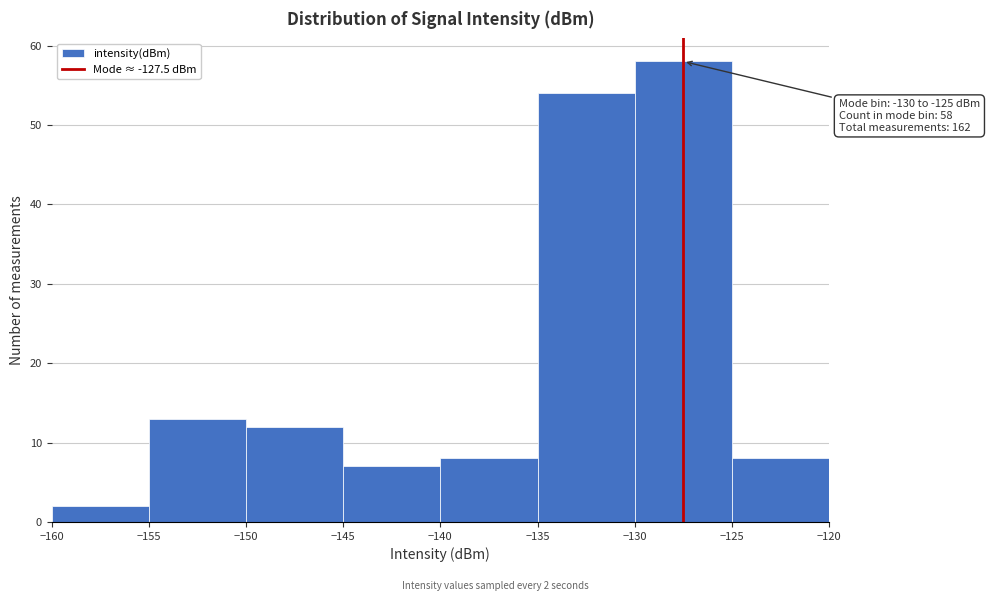

Which range on the x-axis has the tallest bar?

-130 to -125